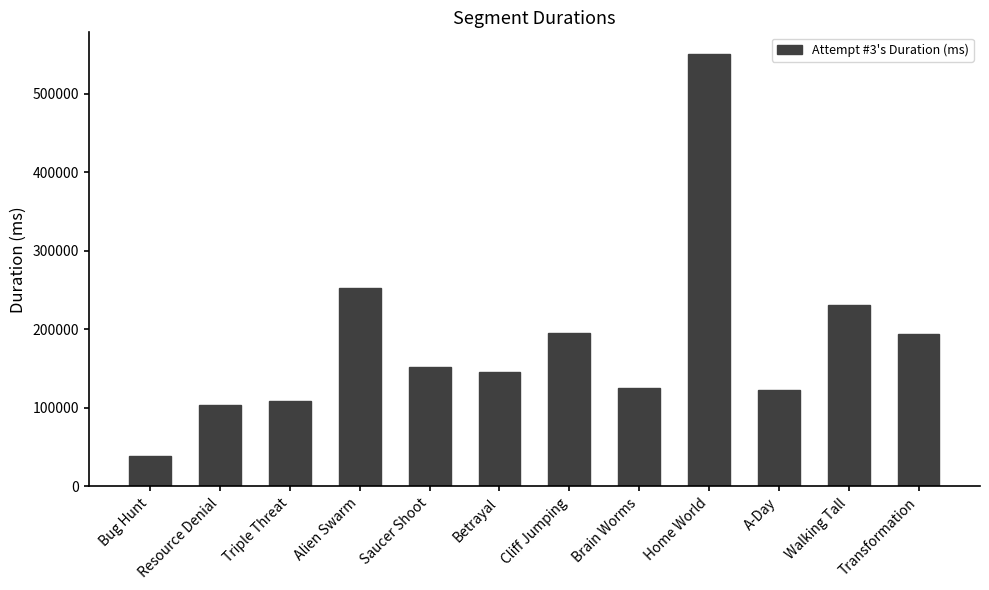

True or false: the data shows 231478 at Walking Tall.

True